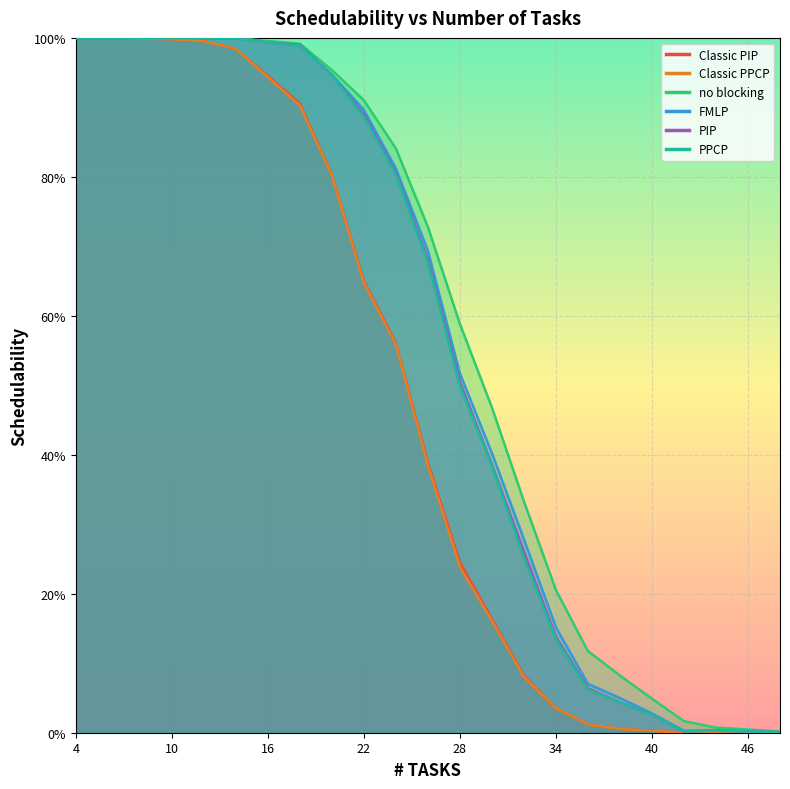

What is the sum of the FMLP values at 4 and 6?

2.0